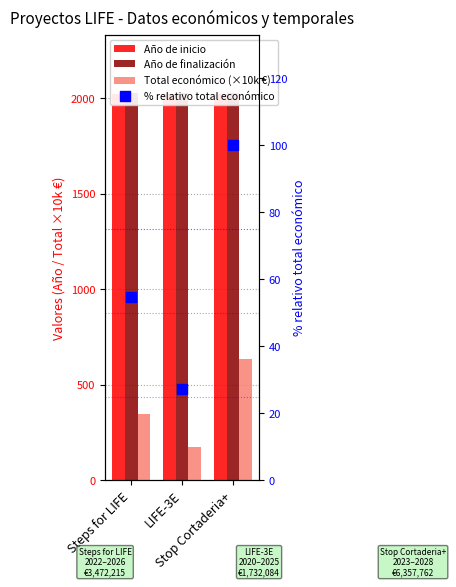

At how many categories does at least one series exceed 71?

3